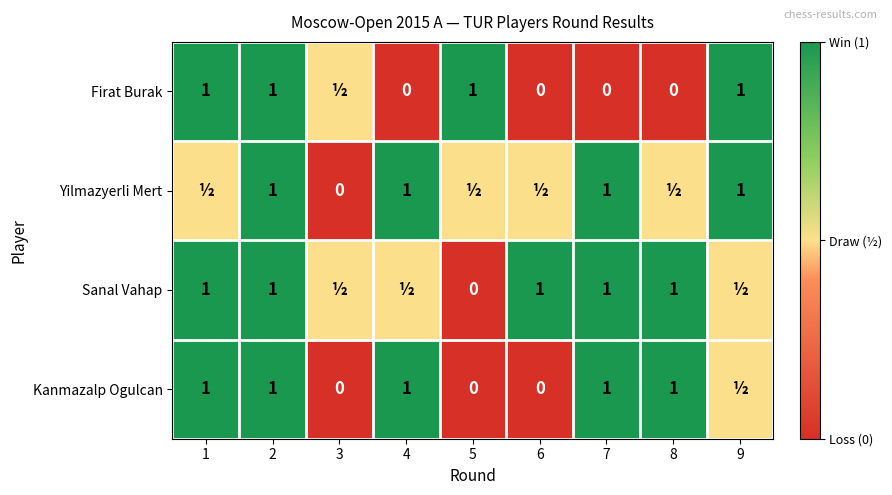

The Yilmazyerli Mert series shows 0.5 at 4. True or false?

False